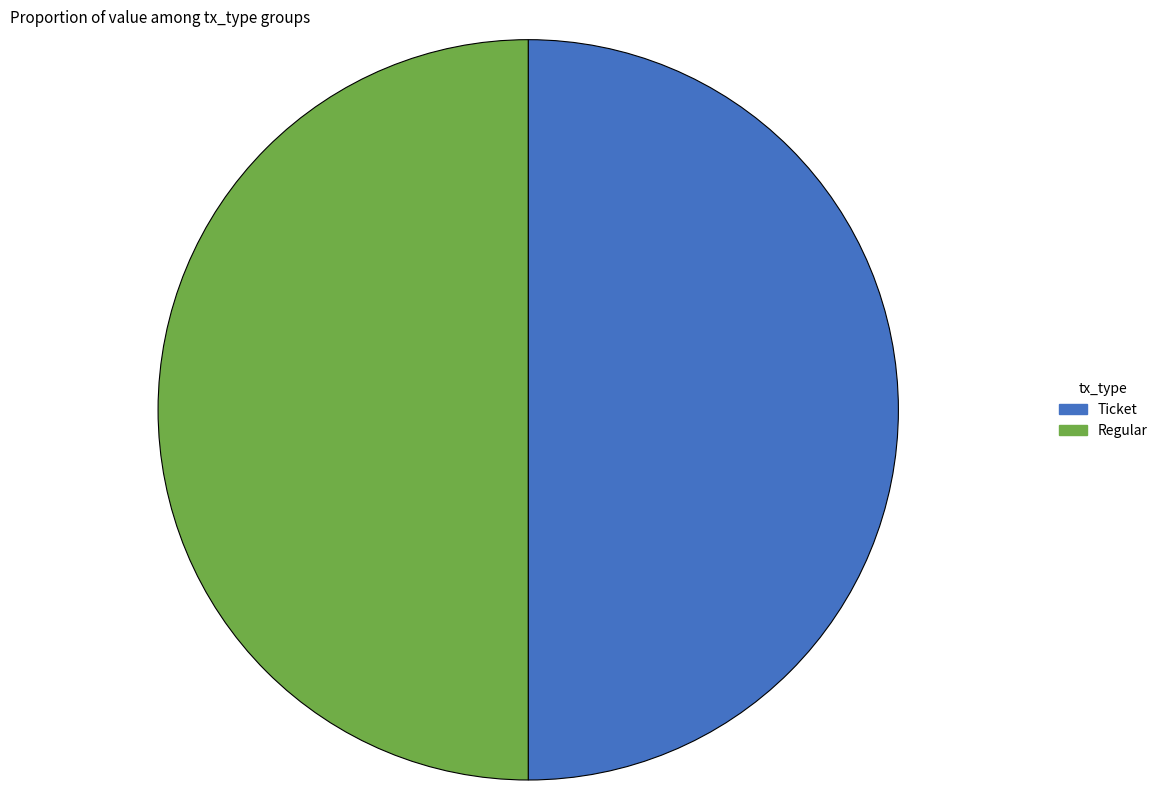

Is the sum of Regular and Ticket greater than half?

Yes